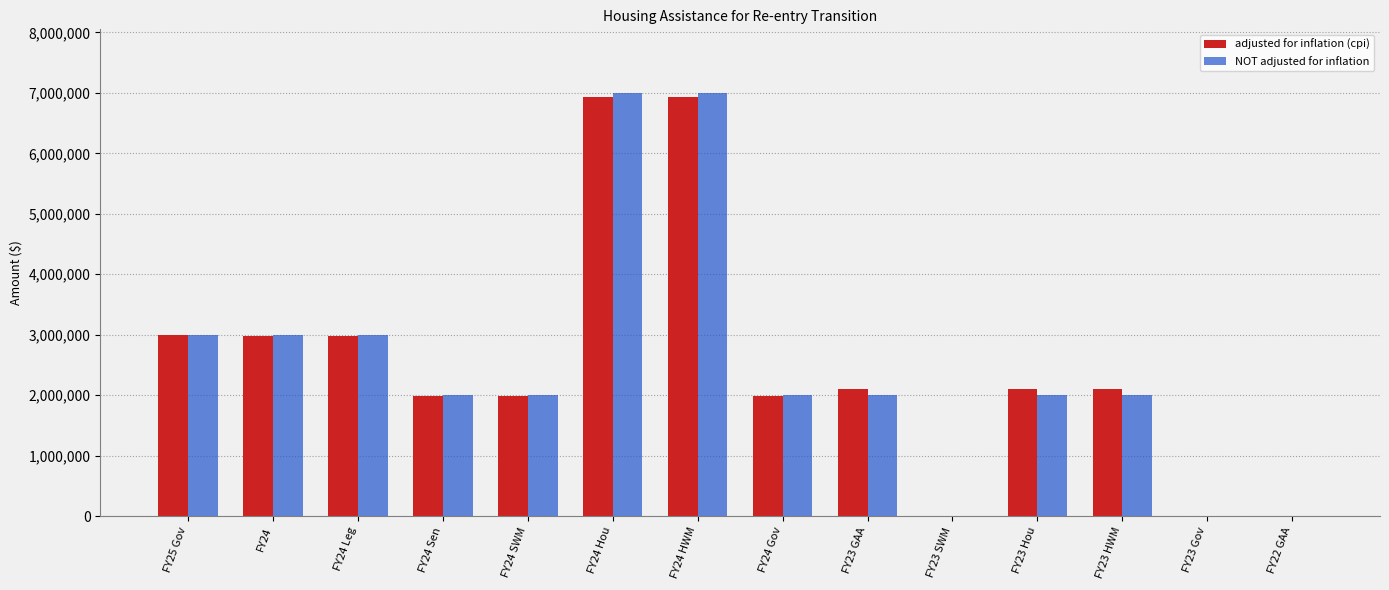

What is the sum of all NOT adjusted for inflation values?

35000000